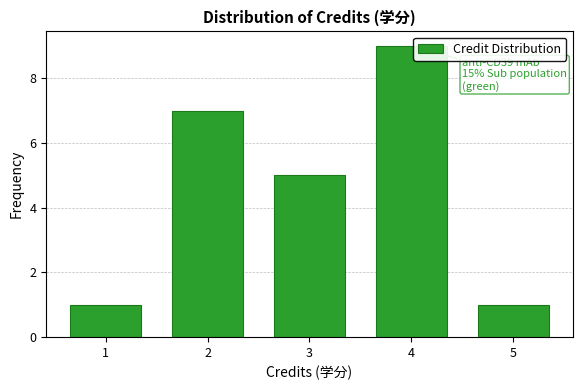

Reading left to right, transcribe all the data shown in this chart.

1=1	2=7	3=5	4=9	5=1